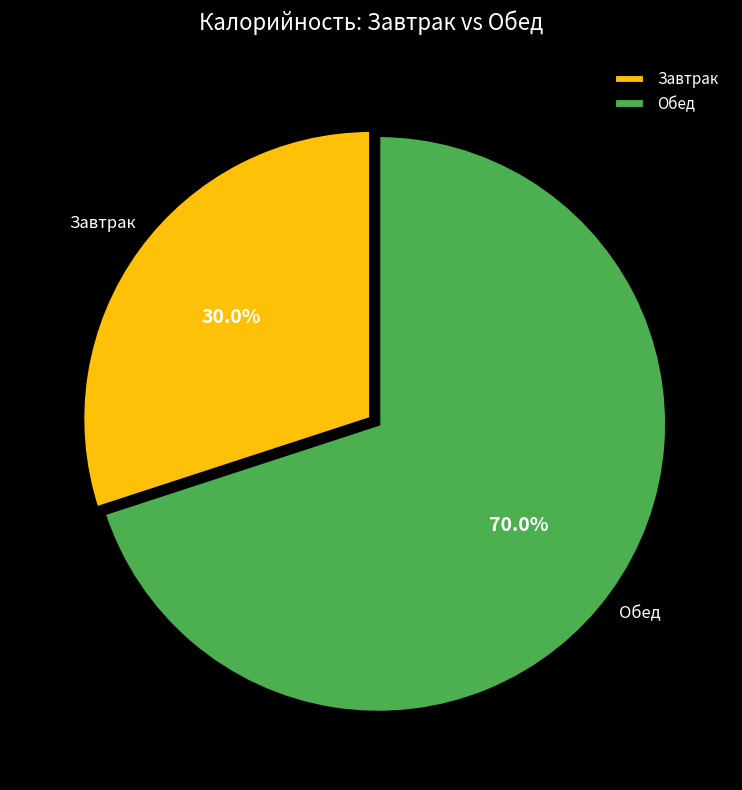

What is the ratio of the value at Завтрак to the value at Обед?

0.4